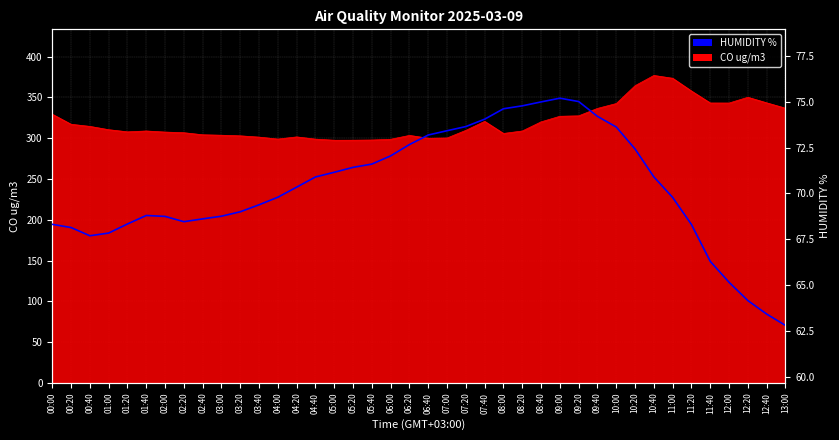

Is it true that the value at 09:40 is 41.2?

False